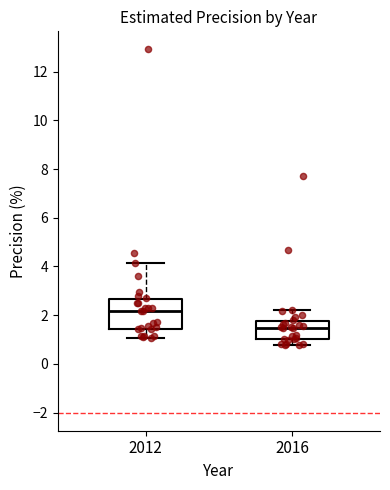

Which box has the lowest median line?

2016